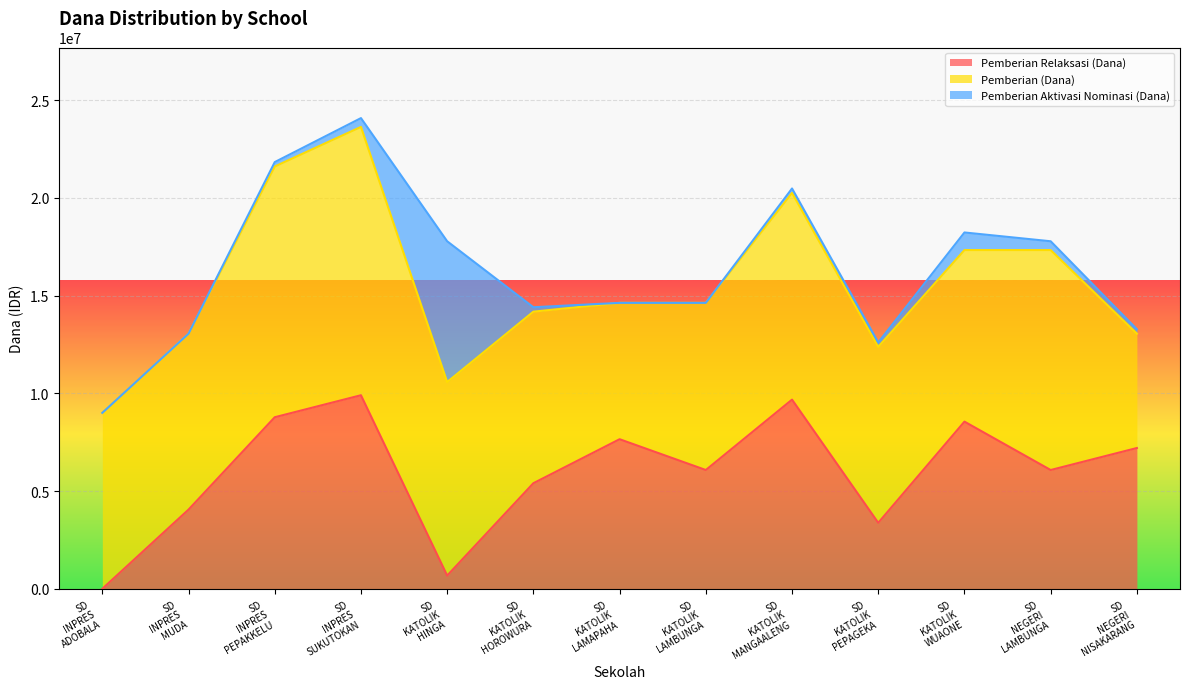

At which category does Pemberian Relaksasi (Dana) reach its first local peak?

SD INPRES SUKUTOKAN